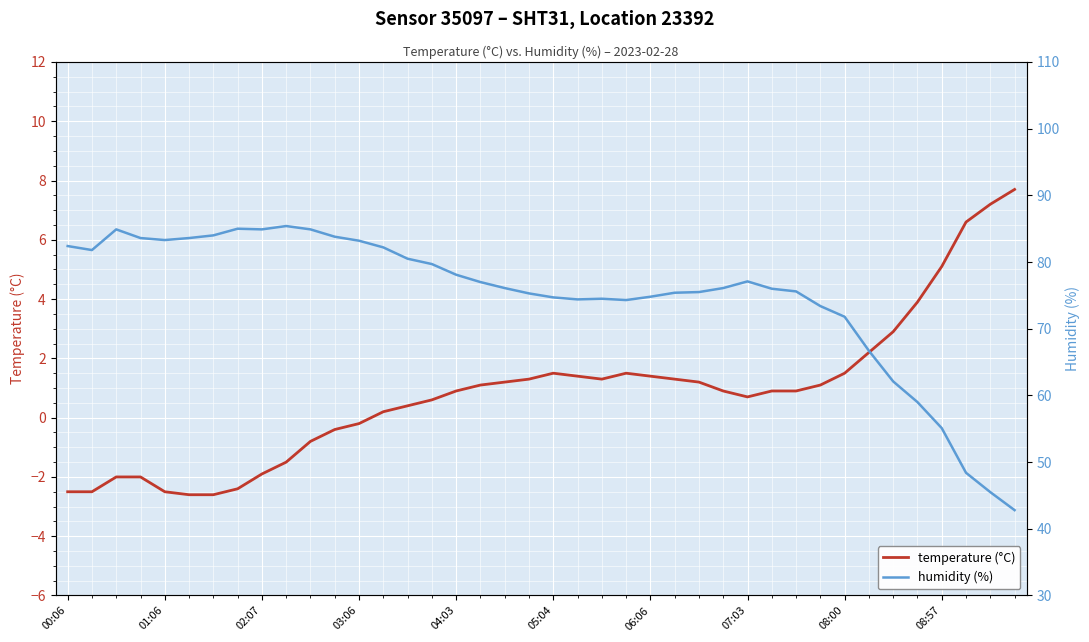

What is the difference between the temperature values at 11 and 14?

0.8